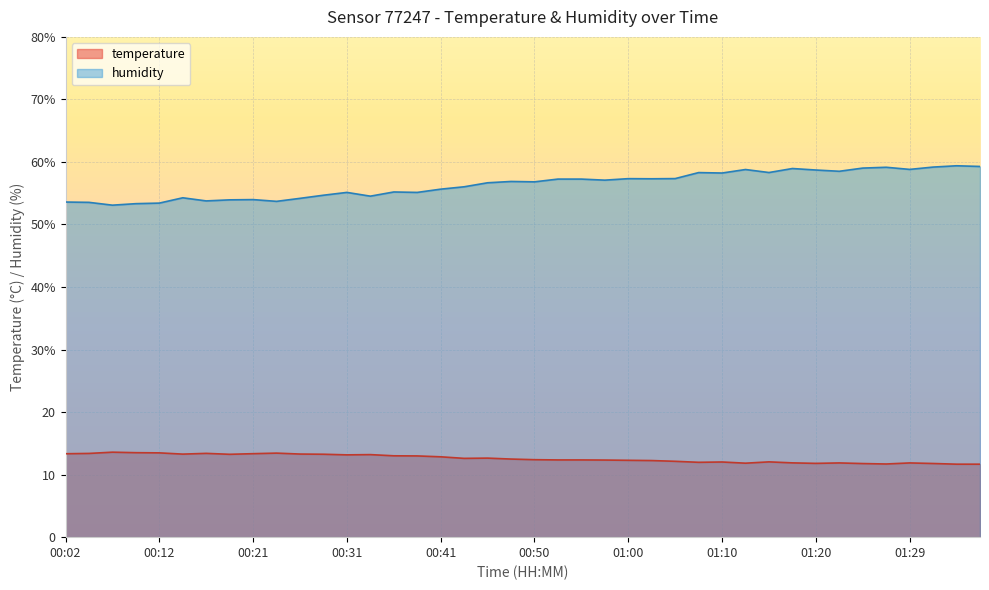

How many lines are shown in the chart?

2